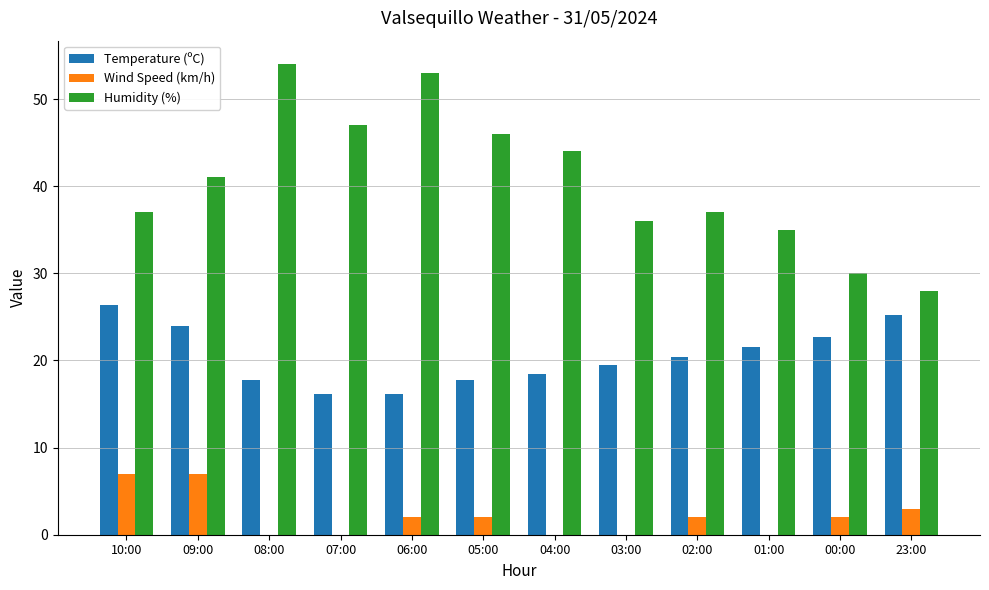

Count the number of categories in the chart.

12